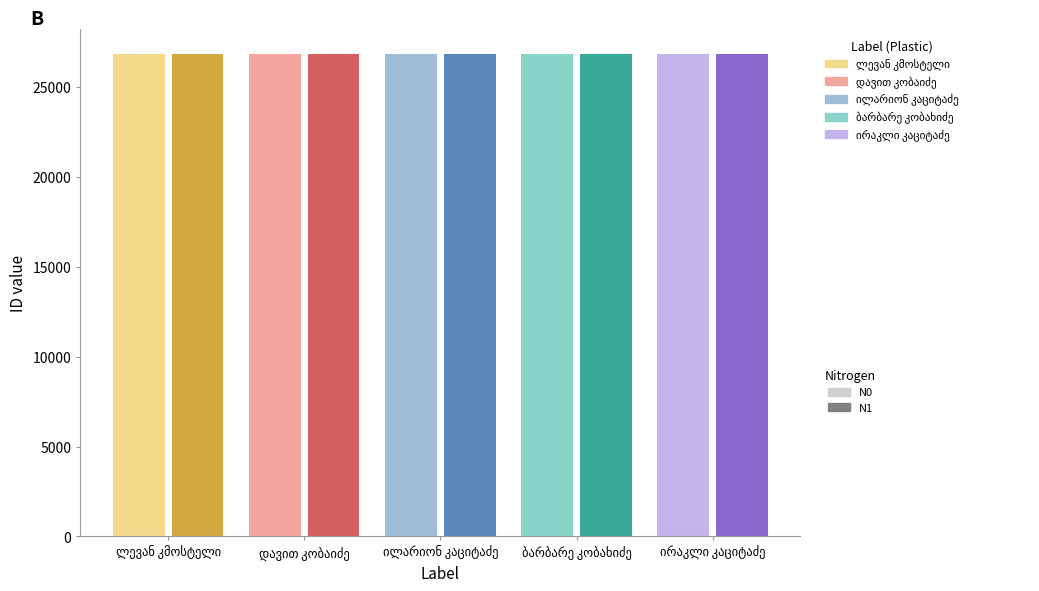

What are all the series names shown in the legend?

N0, N1